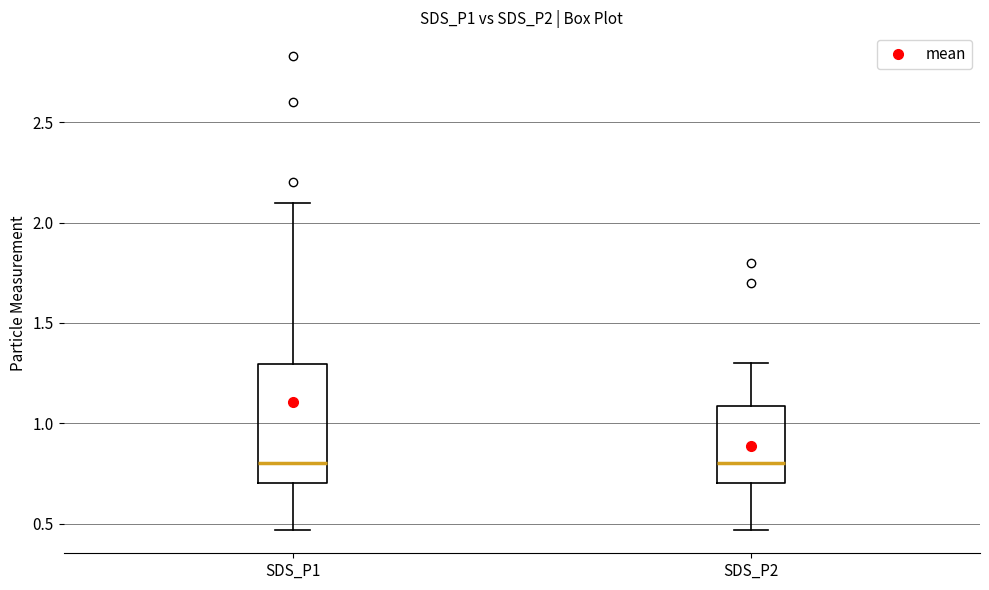

Which box is the tallest, from its lower edge to its upper edge?

SDS_P1